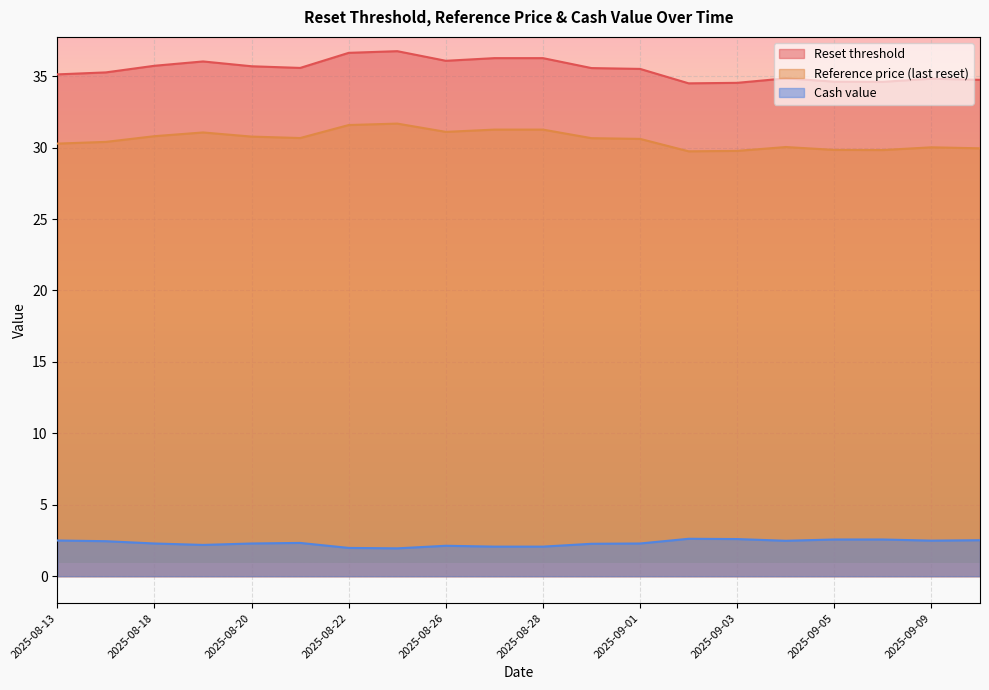

Rank the series by their maximum value, from lowest to highest.

Cash value, Reference price (last reset), Reset threshold